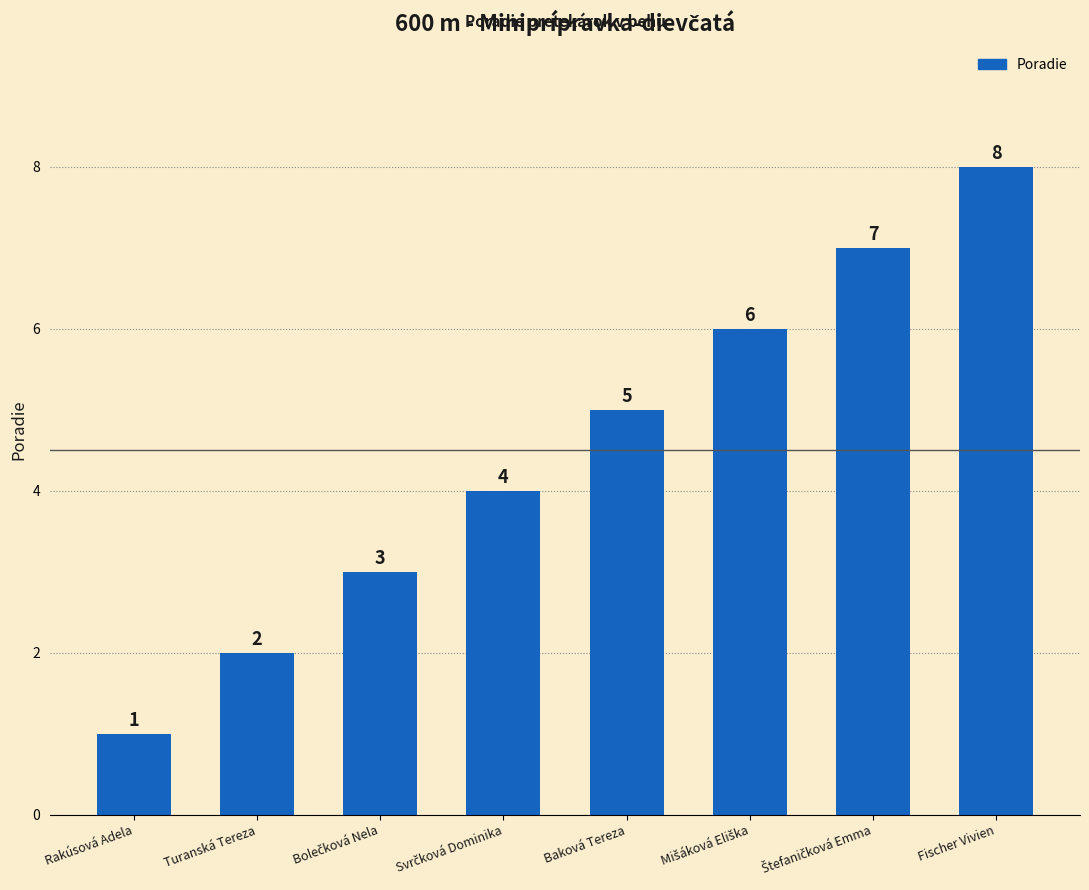

Count the values in the range 3 to 7.

5